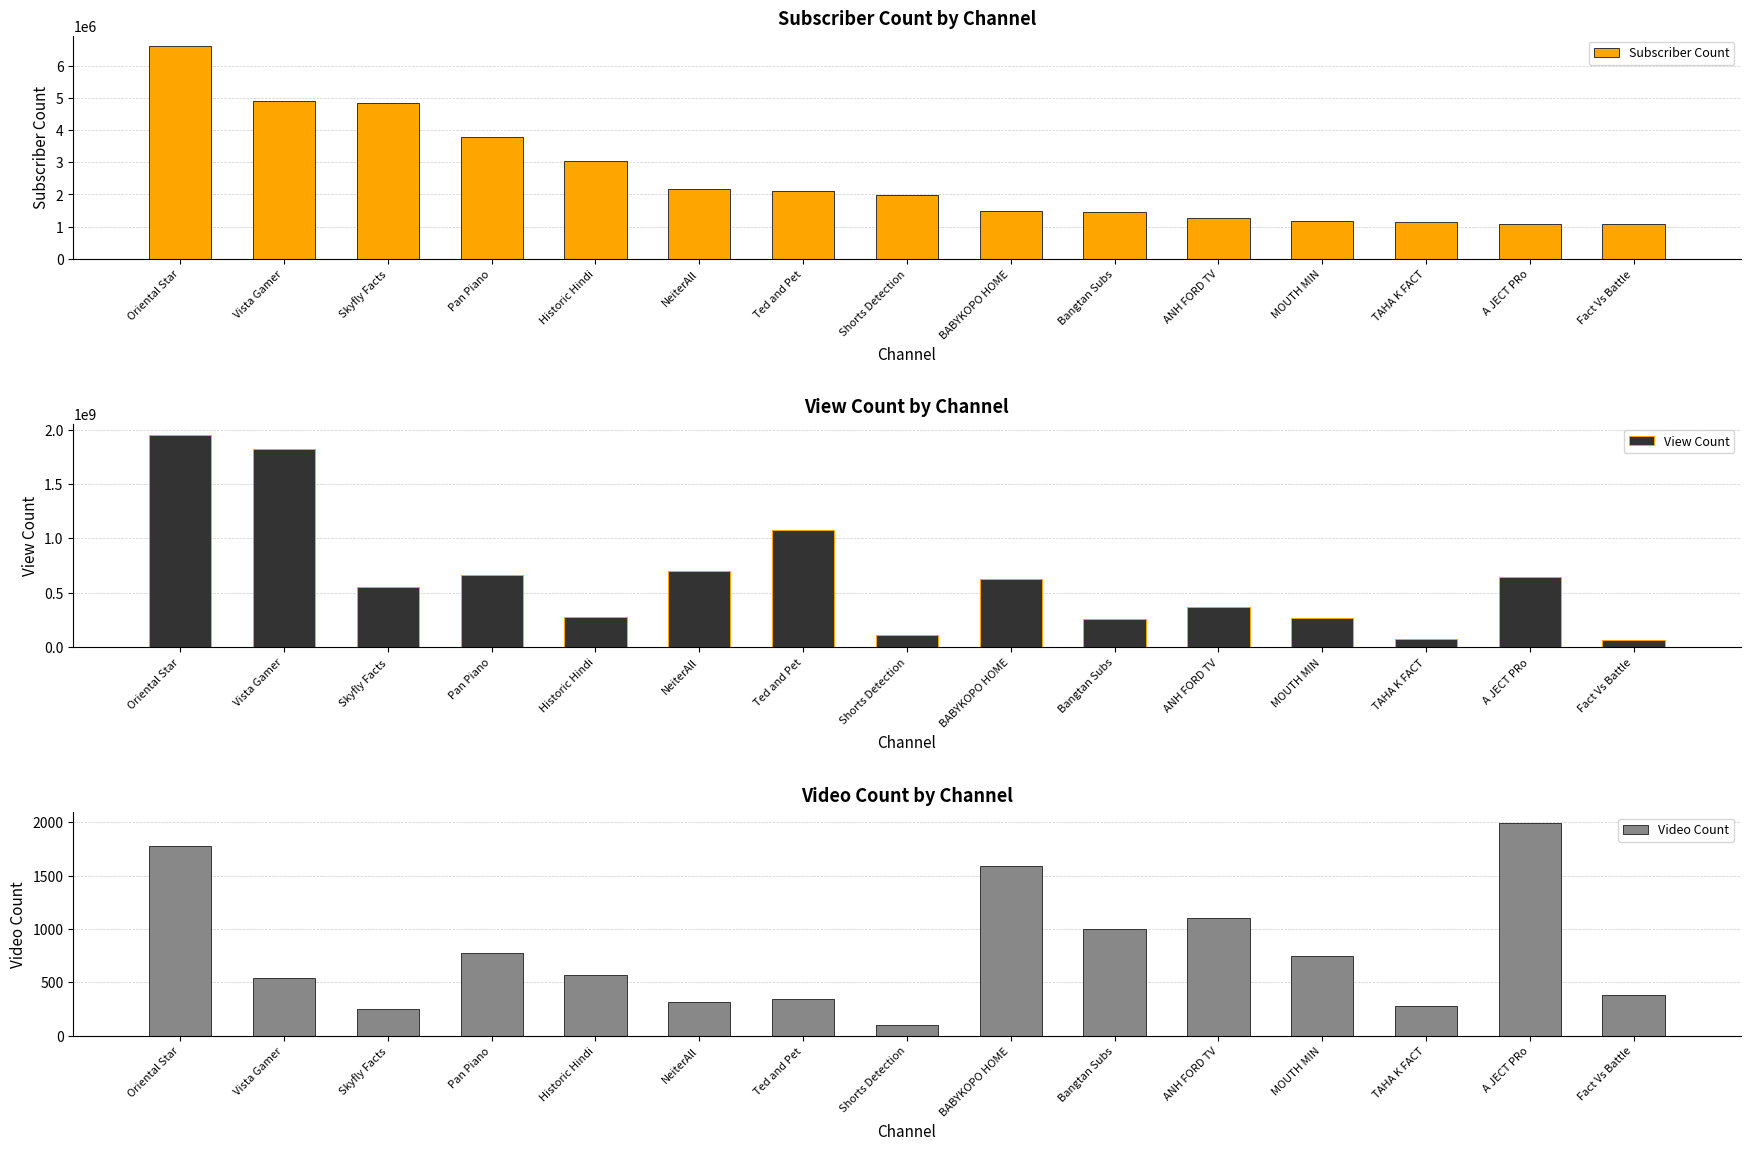

What is the difference between the second highest and minimum values in the View Count series?

1757094406